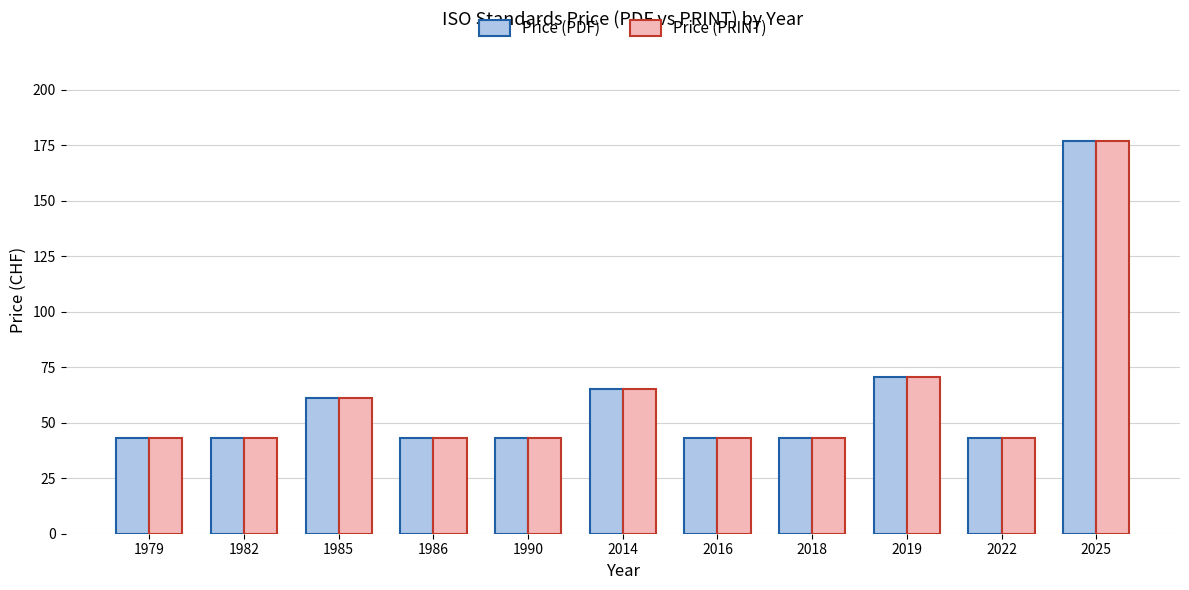

At which label is Price (PDF) closest to 110?

2019